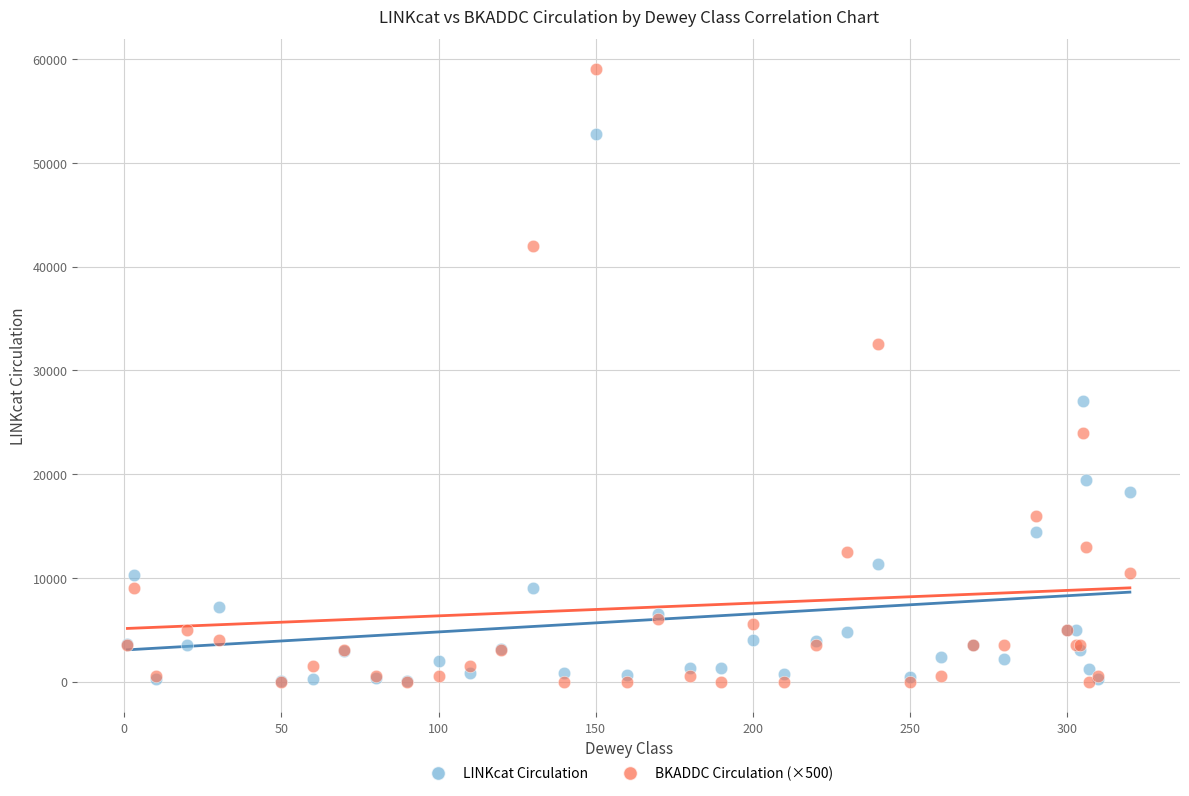

What are all the series names shown in the legend?

LINKcat Circulation, BKADDC Circulation (×500)